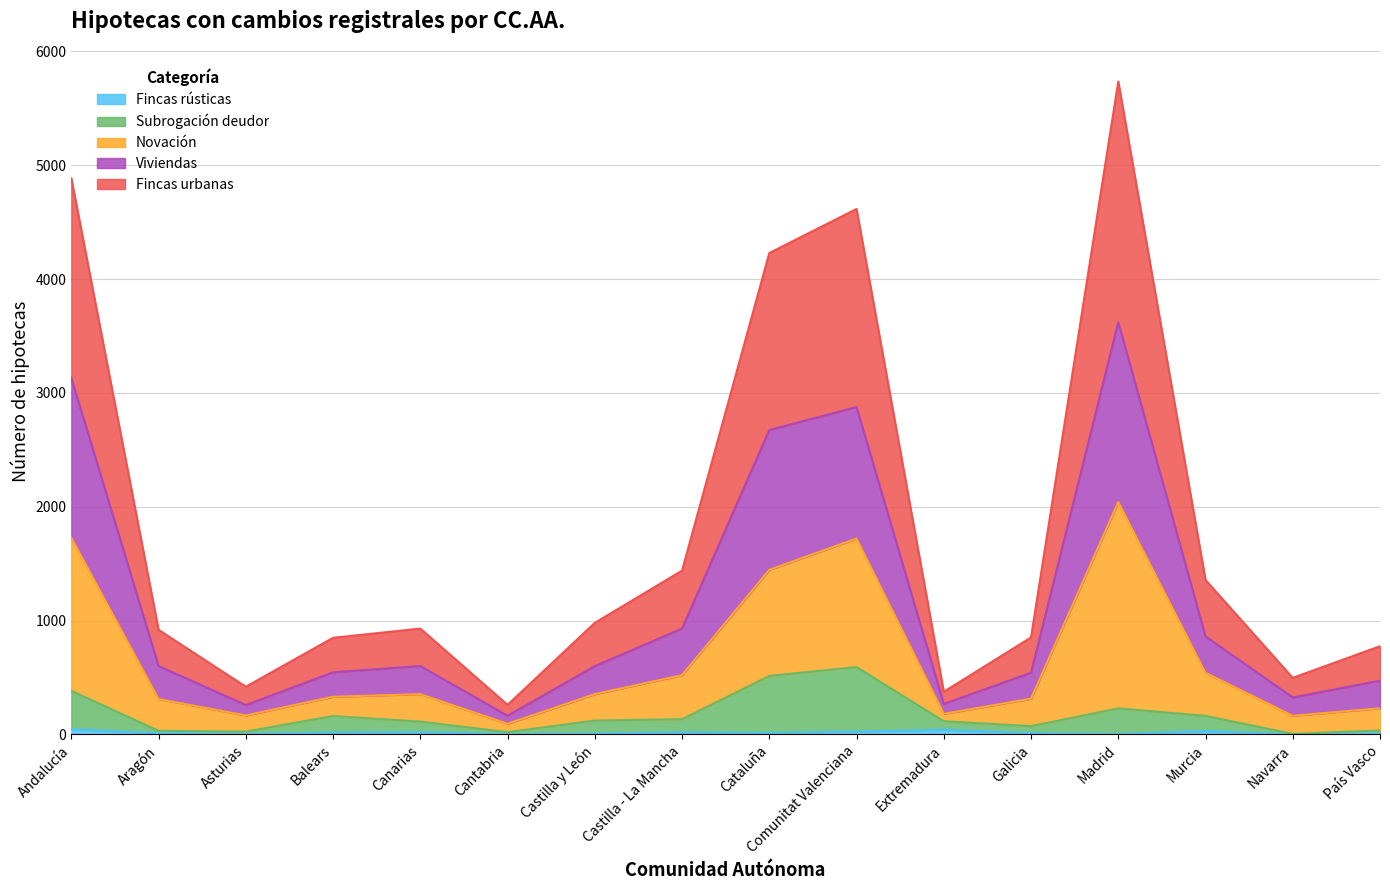

At which category is the sum across all series the highest?

Madrid